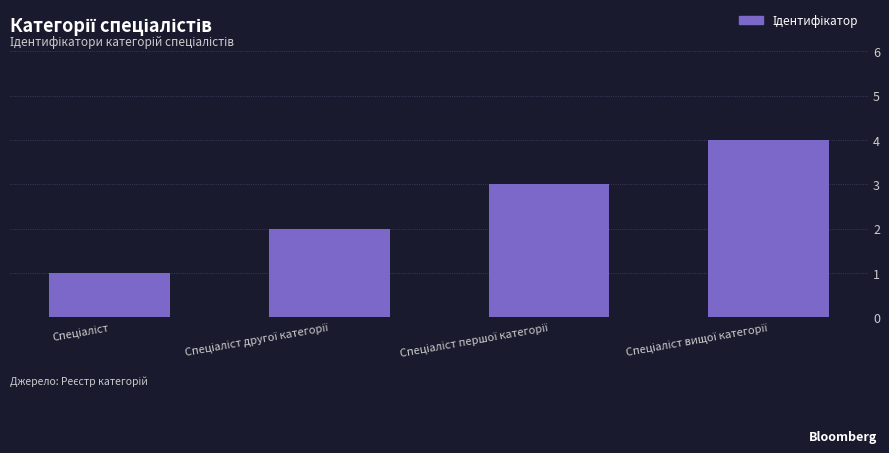

What is the greatest value displayed?

4